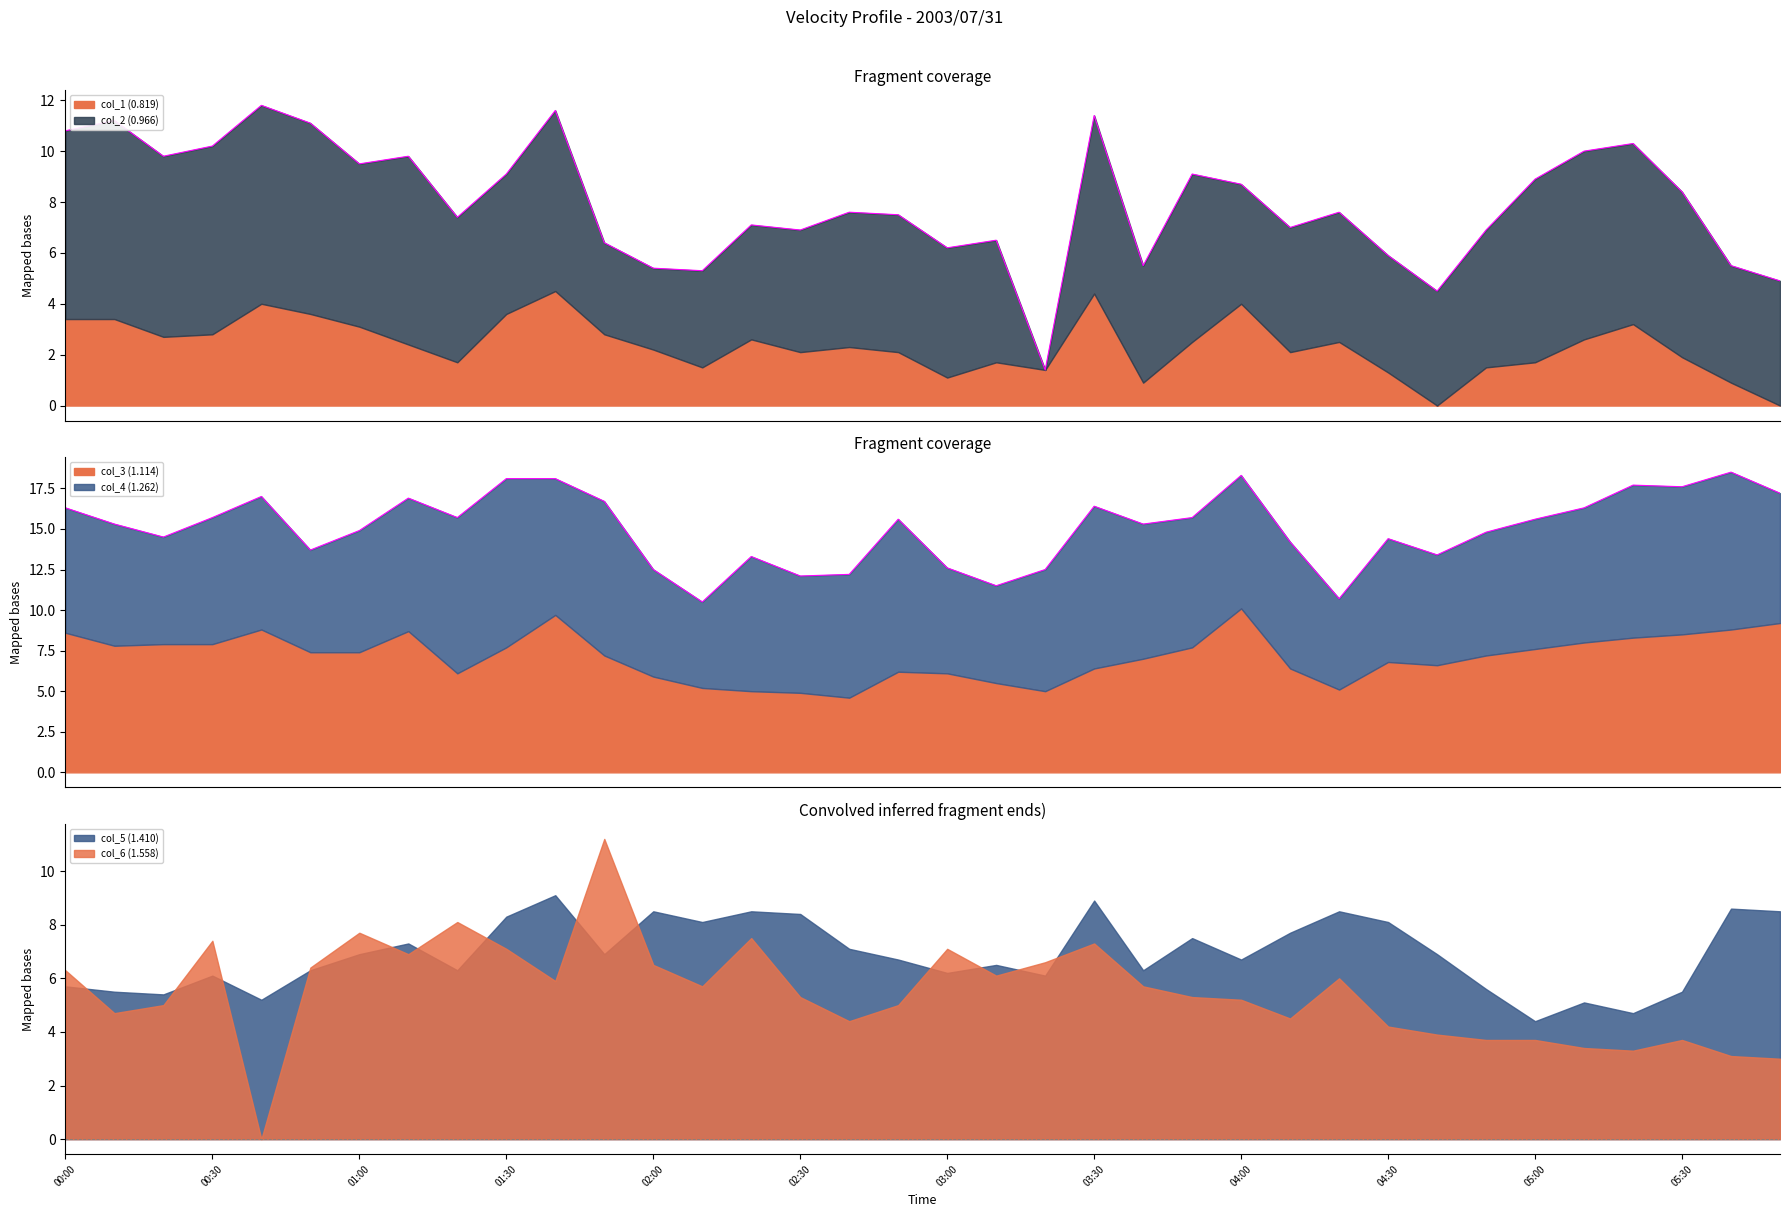

What is the difference between the maximum and second lowest values in the col_6 (1.558) series?

8.2